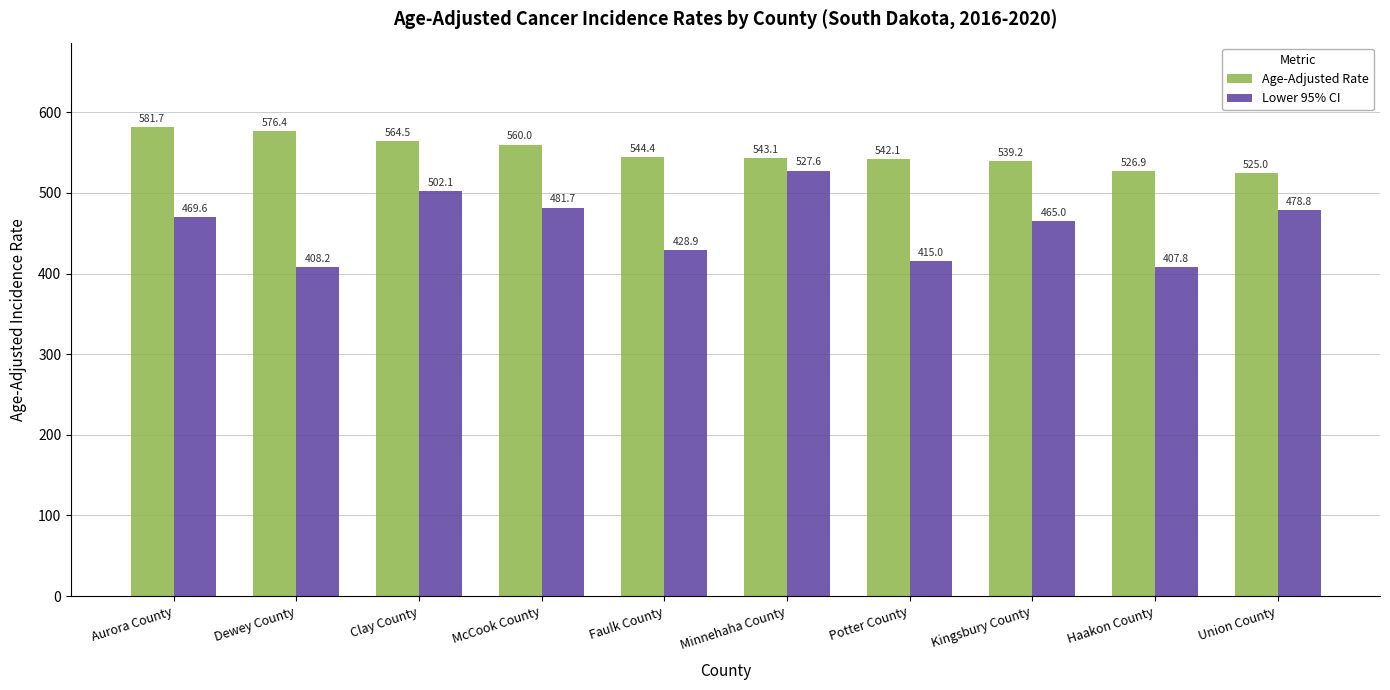

What is the label of the 2nd bar from the left?

Dewey County